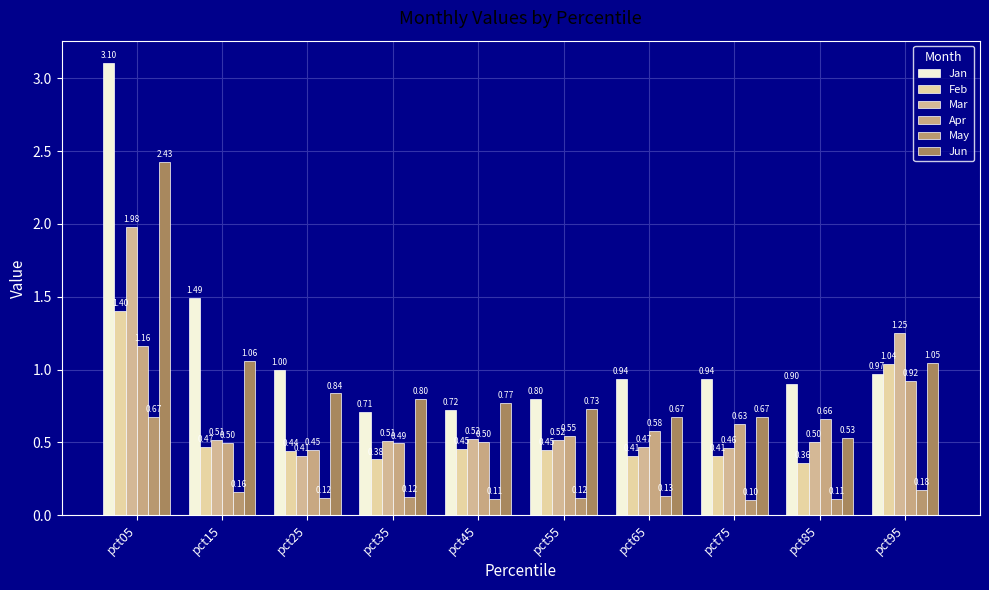

What is the maximum value for Apr?

1.2